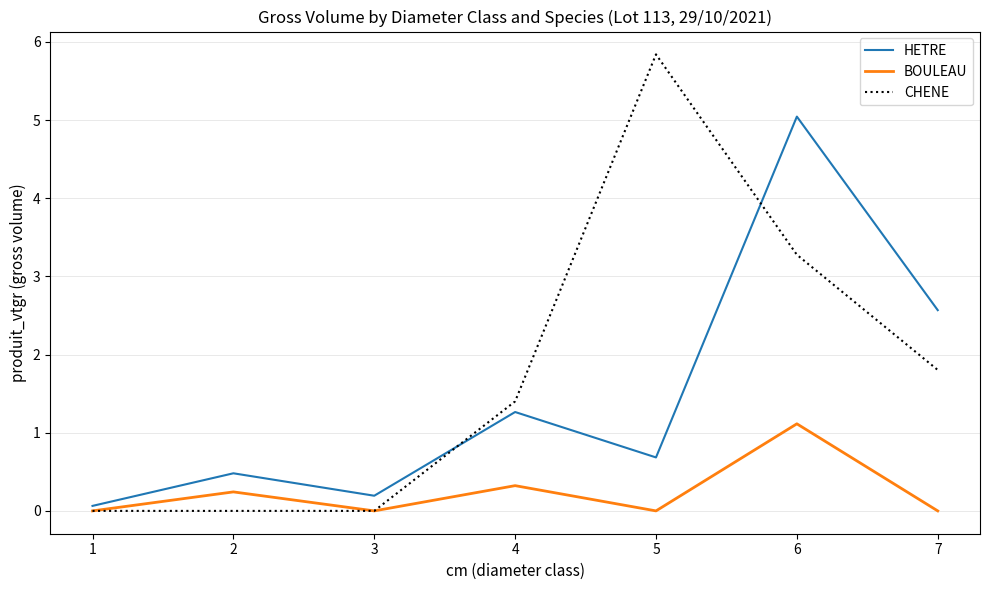

Rank the series by their average value, from highest to lowest.

CHENE, HETRE, BOULEAU